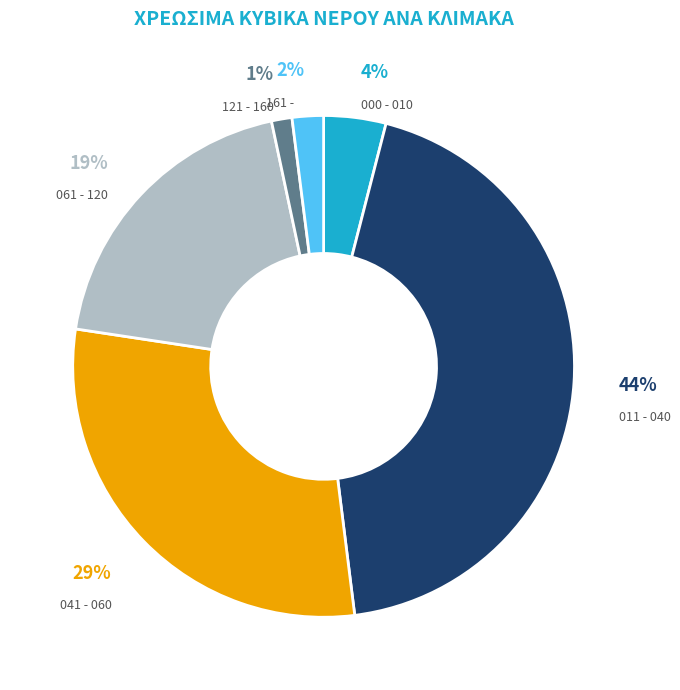

To the nearest percent, what is the average slice percentage?

17%